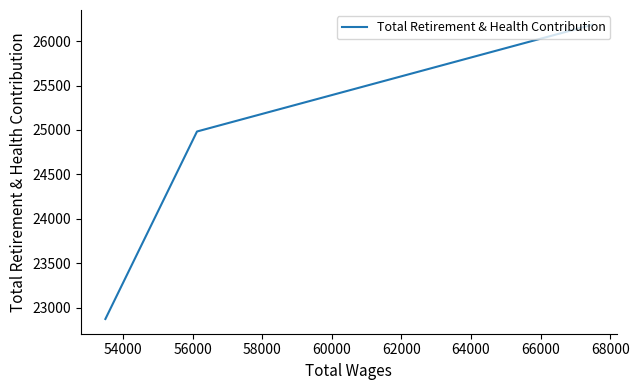

The value at 56000 is 36311. True or false?

False